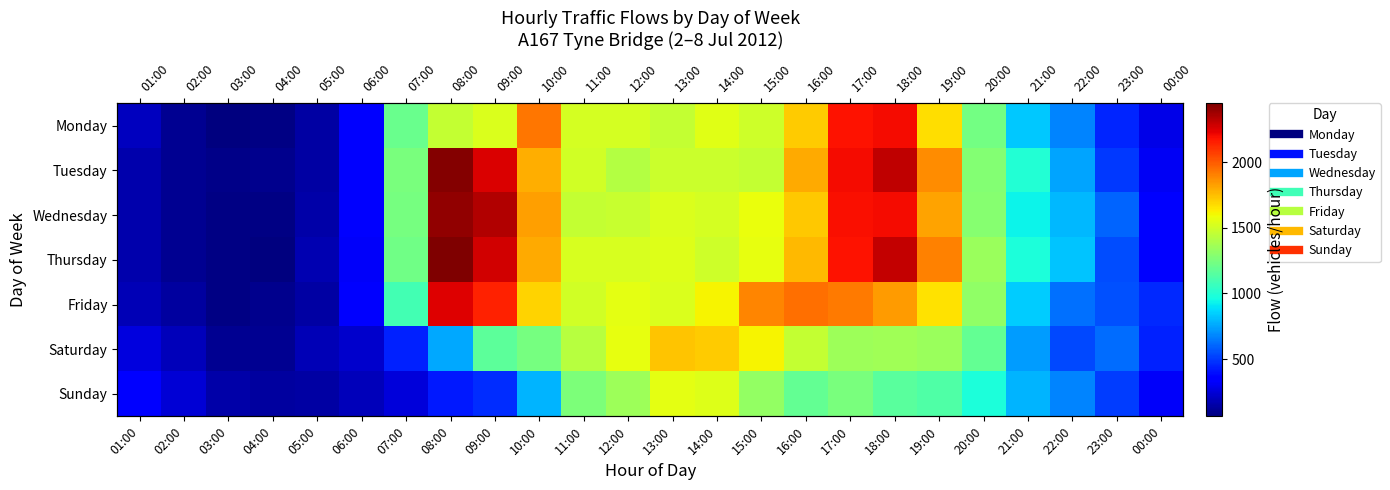

What is the difference between the second highest and minimum values in the Tuesday series?

2230